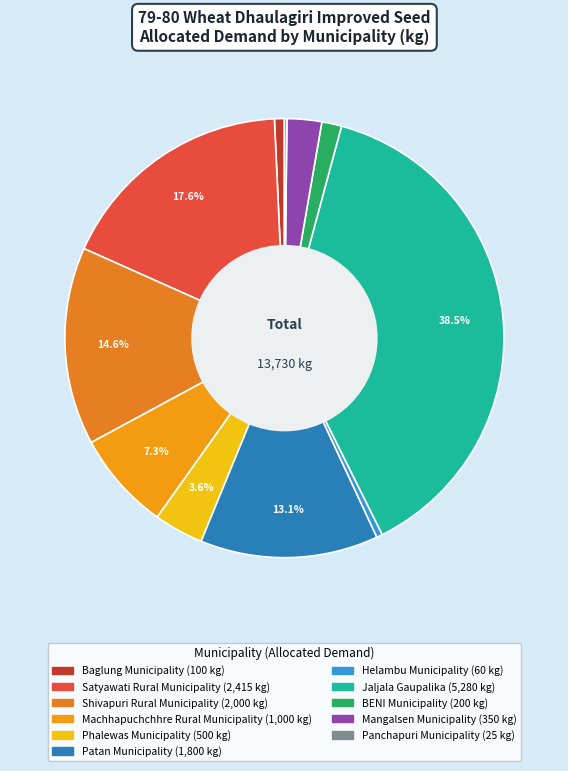

What is the change in value from Machhapuchchhre Rural Municipality to BENI Municipality?

-800